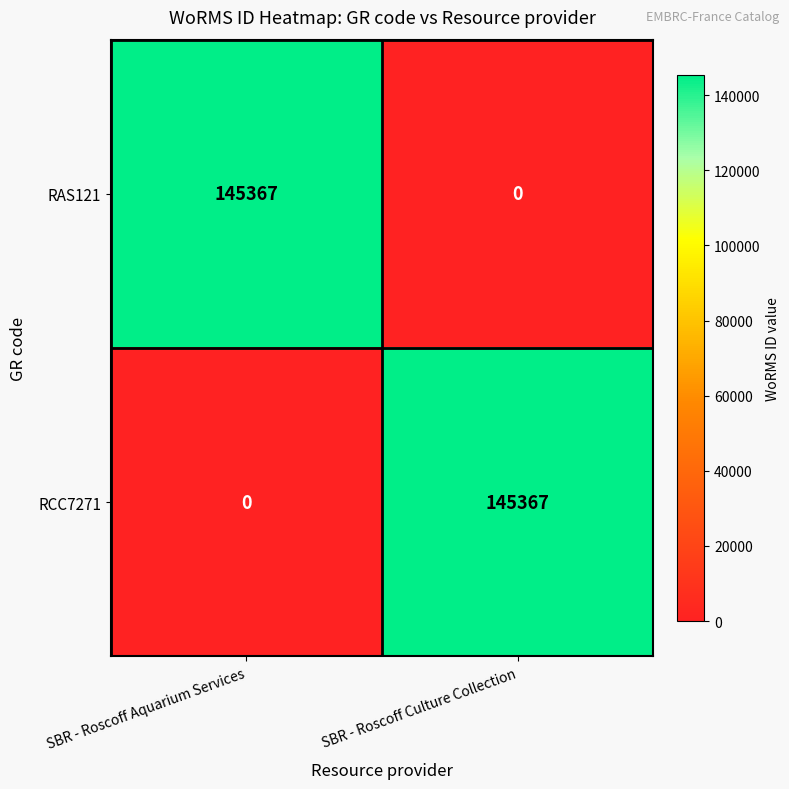

What is the greatest value displayed?

145367